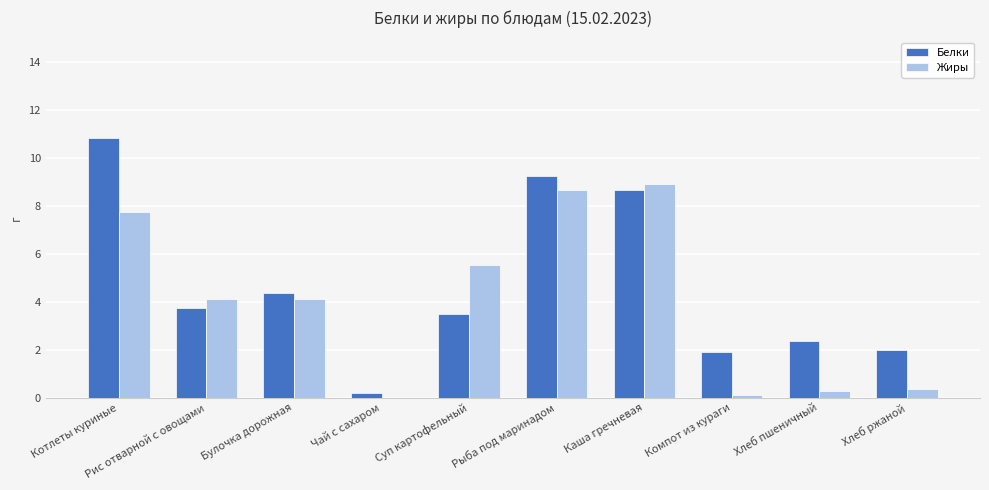

True or false: Белки has a value of 8.6 at Каша гречневая.

True